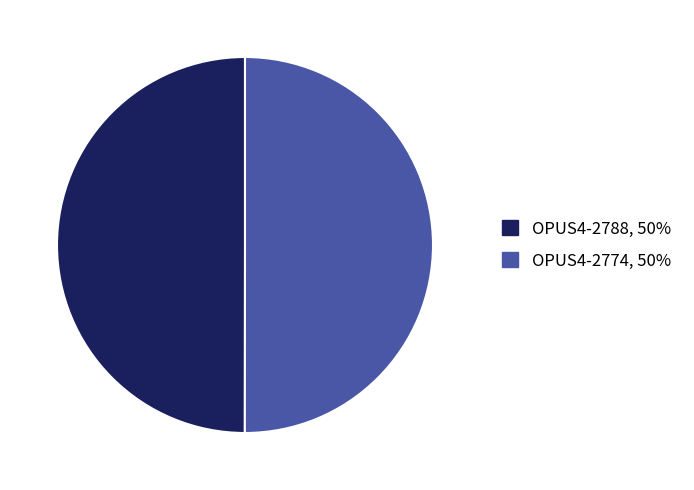

The OPUS4-2774 slice represents 39% of the pie. True or false?

False